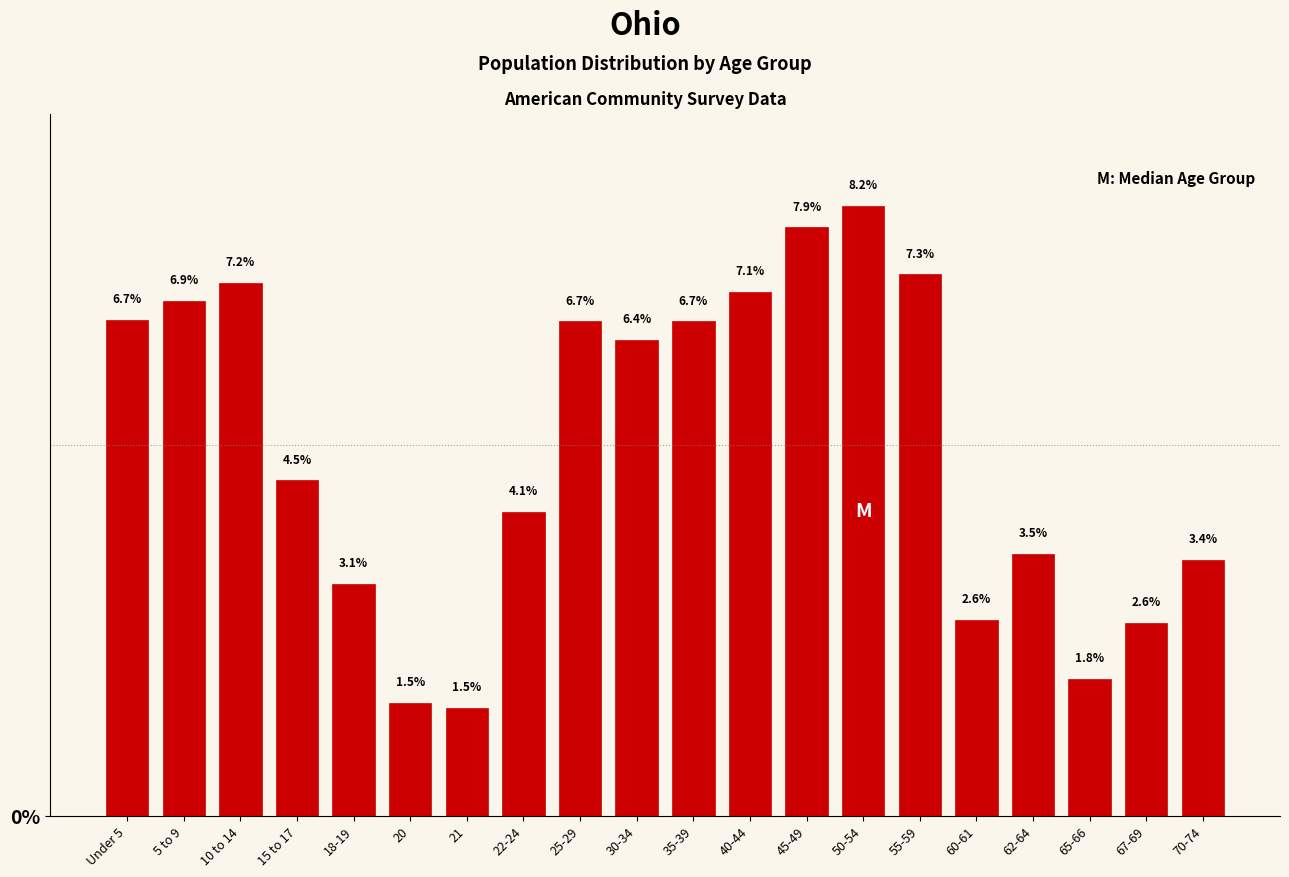

Reading left to right, transcribe all the data shown in this chart.

6.7	6.9	7.2	4.5	3.1	1.5	1.5	4.1	6.7	6.4	6.7	7.1	7.9	8.2	7.3	2.6	3.5	1.8	2.6	3.4